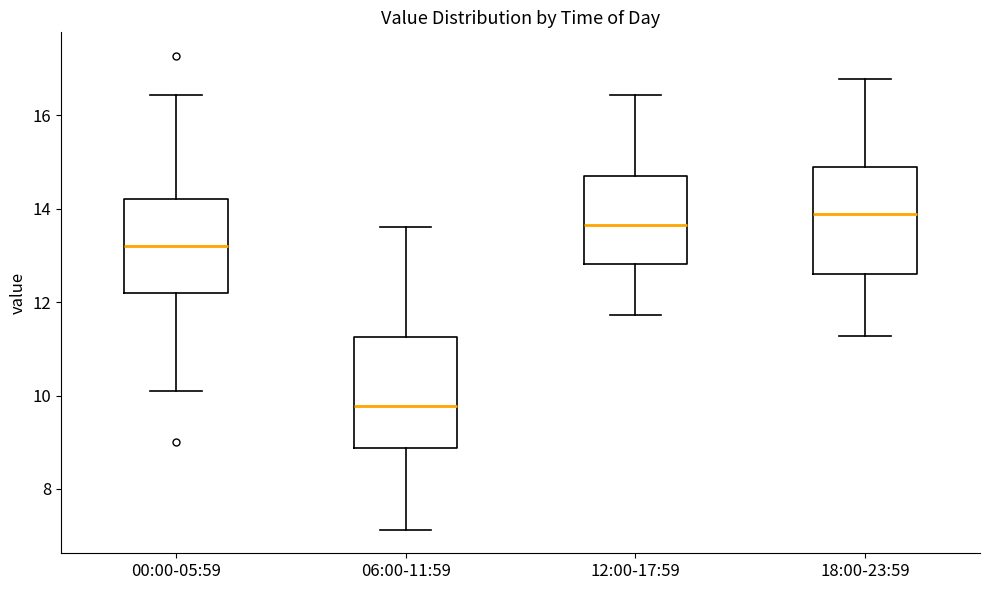

Reading left to right, read every box against the y-axis: the position of its median line, the range the box covers, and the ends of its whiskers. The values are not printed on the chart, so give them approximately, as read against the axis.

00:00-05:59: median 13.2, box 12.2 to 14.2, whiskers 10.2 to 16.4
06:00-11:59: median 9.8, box 8.8 to 11.2, whiskers 7.2 to 13.6
12:00-17:59: median 13.6, box 12.8 to 14.6, whiskers 11.8 to 16.4
18:00-23:59: median 13.8, box 12.6 to 14.8, whiskers 11.2 to 16.8